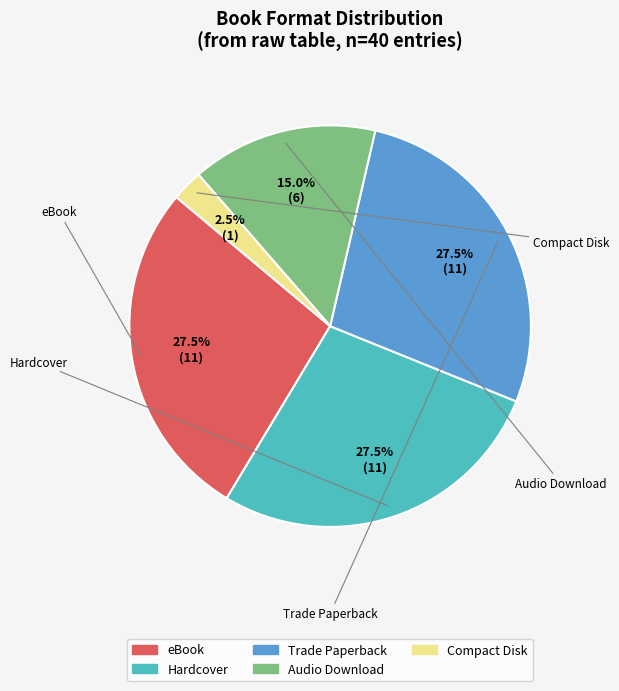

True or false: Audio Download accounts for 8% of the total.

False